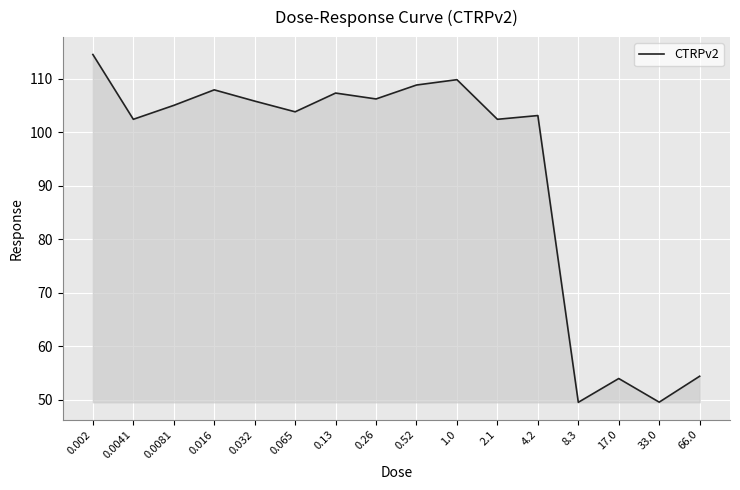

What is the minimum value shown in the chart?

49.6